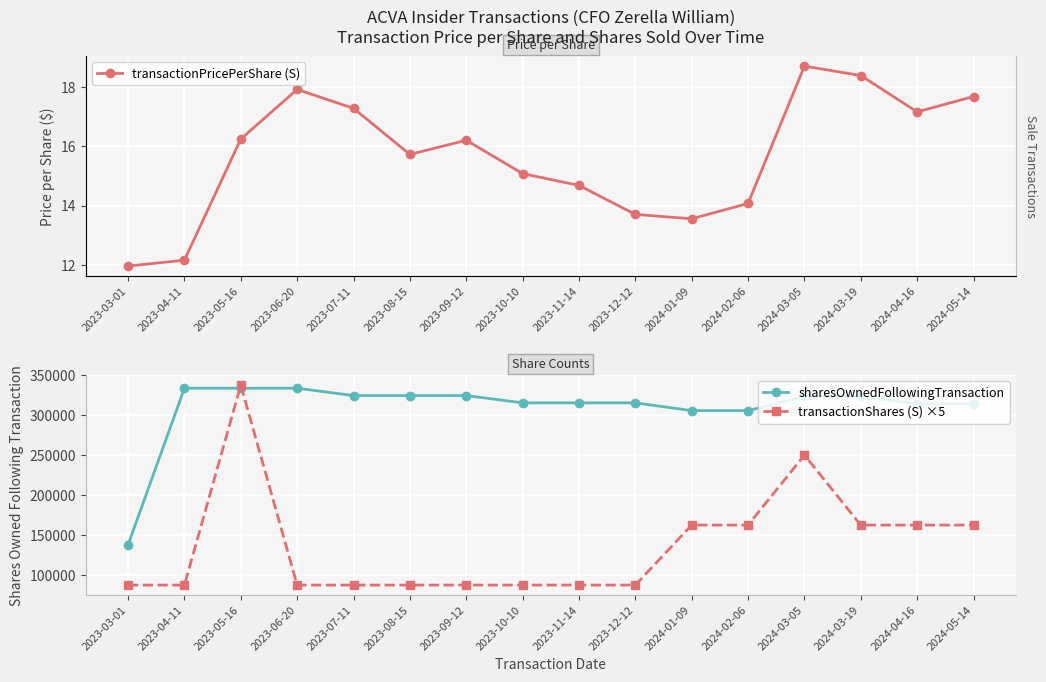

What is the sum of all transactionShares (S) ×5 values?

2187500